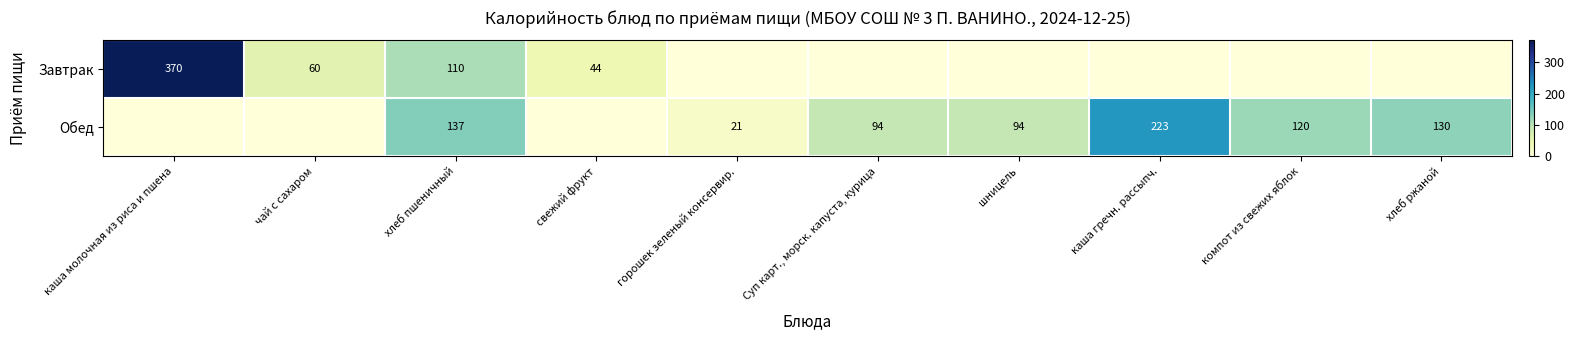

The value of Обед at шницель is 94. True or false?

True